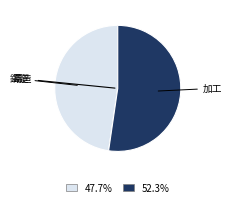

Is there any slice that represents more than half of the pie?

Yes